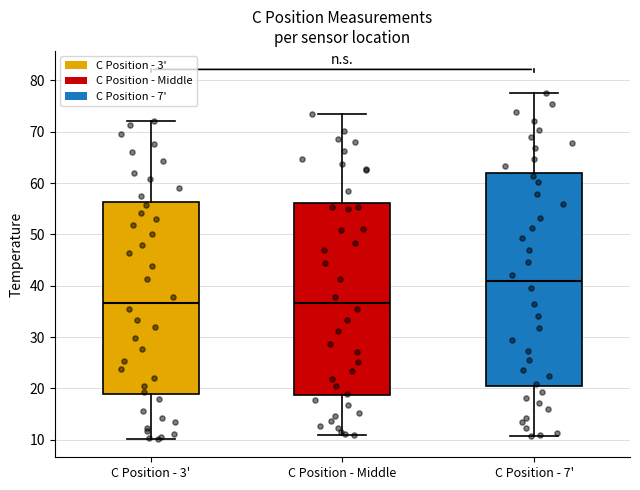

Reading left to right, transcribe this box plot: for each box, give where its median line is, the range the box spans, and where its two whiskers end, as read against the y-axis. The values are not printed on the chart, so give them approximately, as read against the axis.

C Position - 3': median 37, box 19 to 56, whiskers 10 to 72
C Position - Middle: median 37, box 19 to 56, whiskers 11 to 73
C Position - 7': median 41, box 20 to 62, whiskers 11 to 78